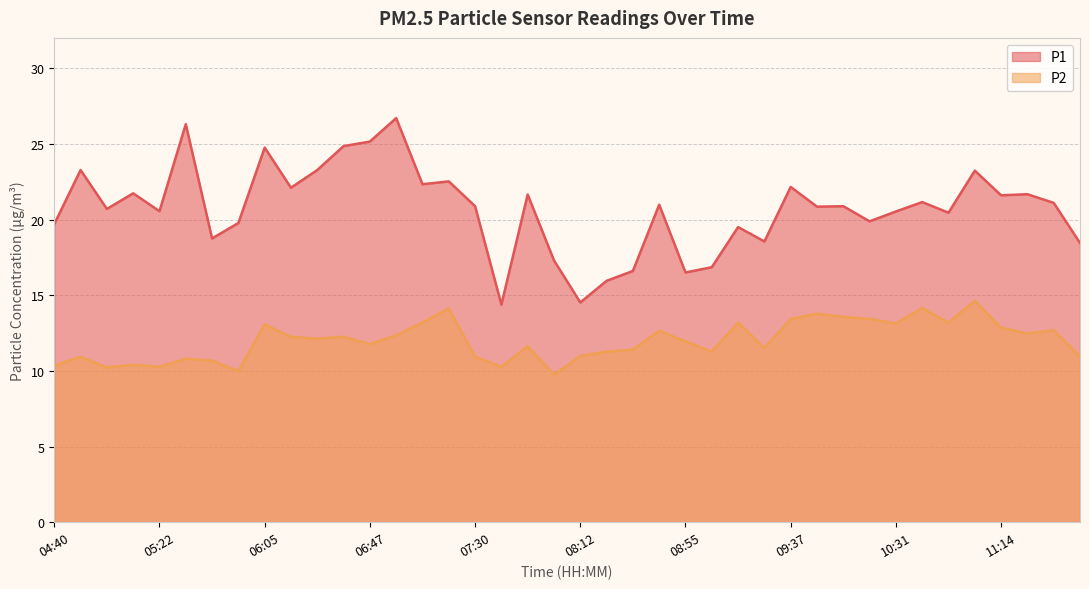

List the series in order of their peak value, lowest first.

P2, P1